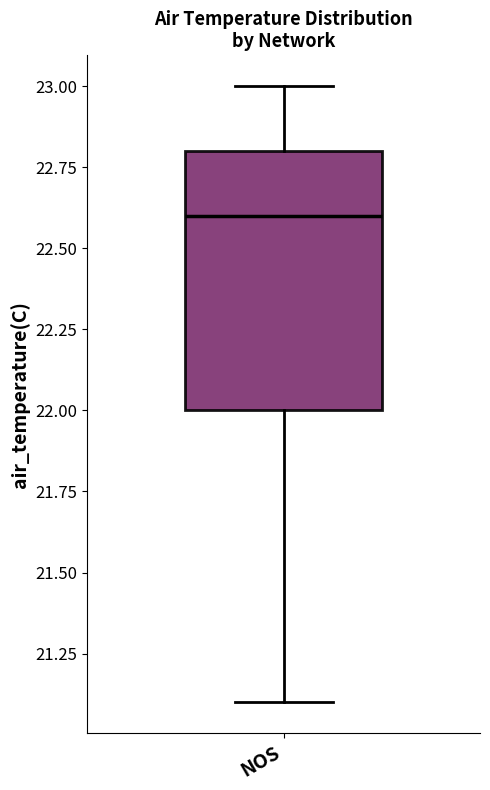

Where is the upper edge of the box for NOS on the y-axis? The values are not printed on the chart, so give them approximately, as read against the axis.

22.8